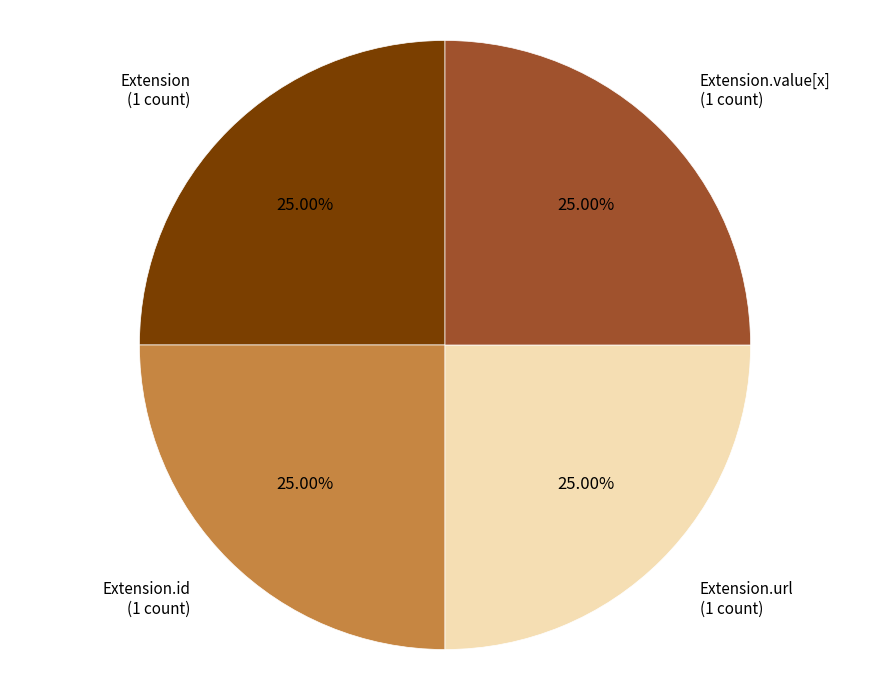

Is there a majority slice in this chart?

No